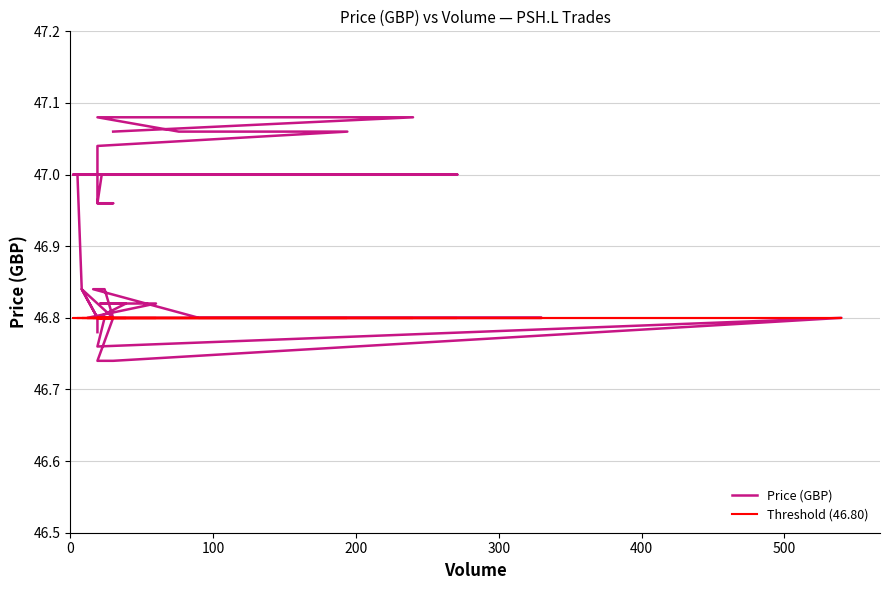

What is the sum of all Threshold (46.80) values?

1825.2